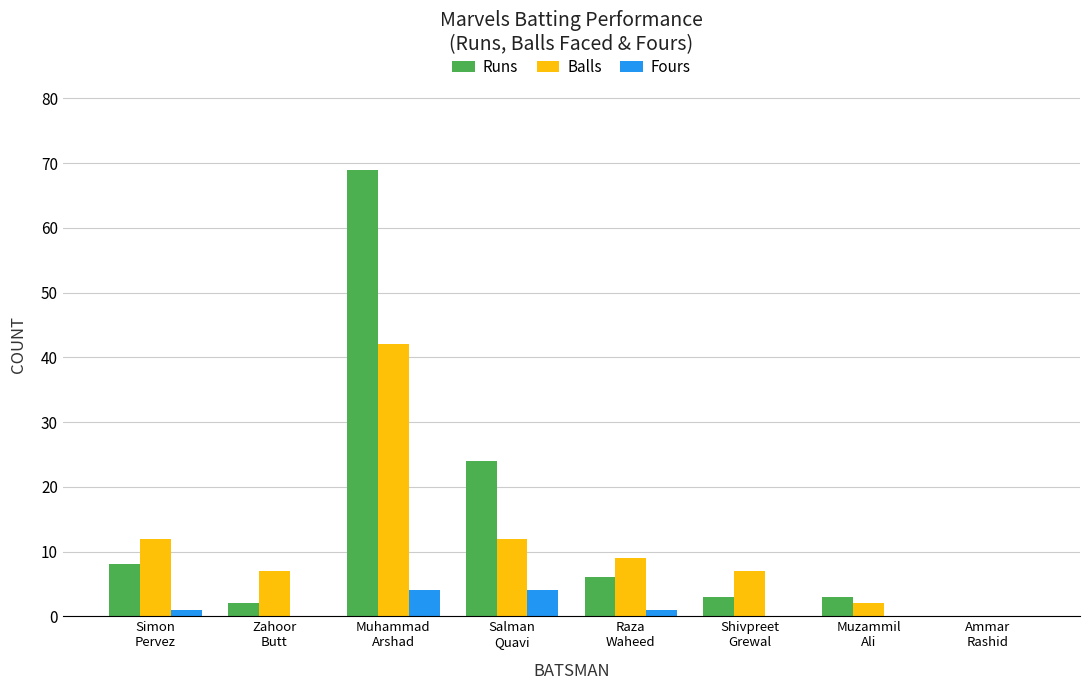

What is the difference between the Runs values at Zahoor
Butt and Salman
Quavi?

22